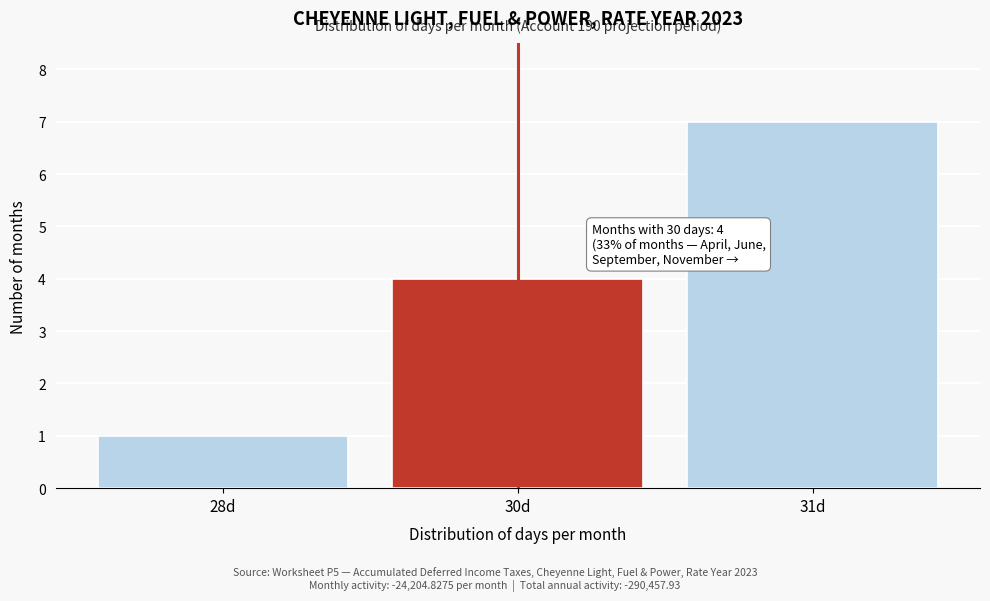

Reading right to left, extract all data points from this chart.

7	4	1